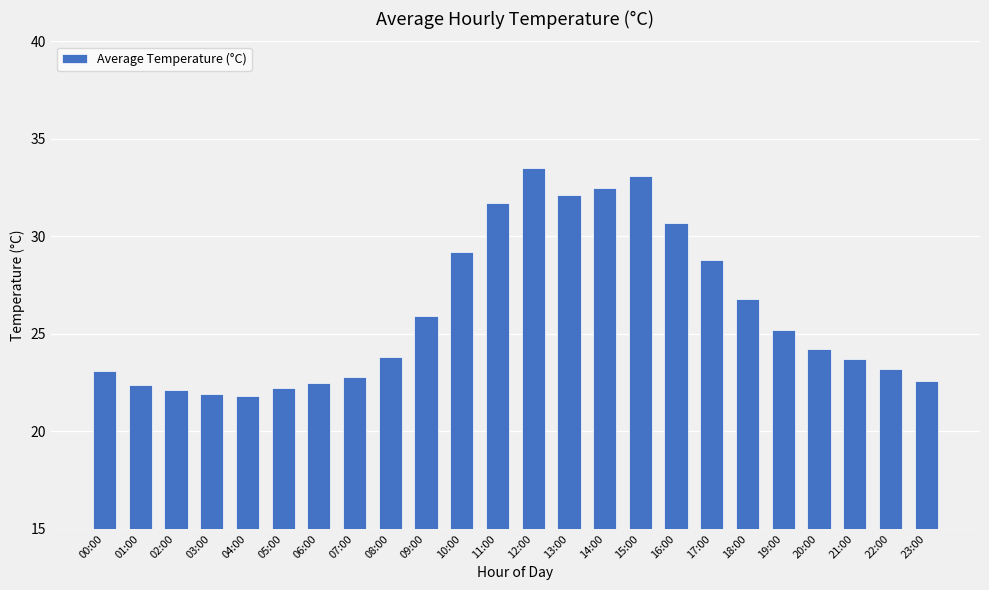

What is the smallest value displayed?

21.8